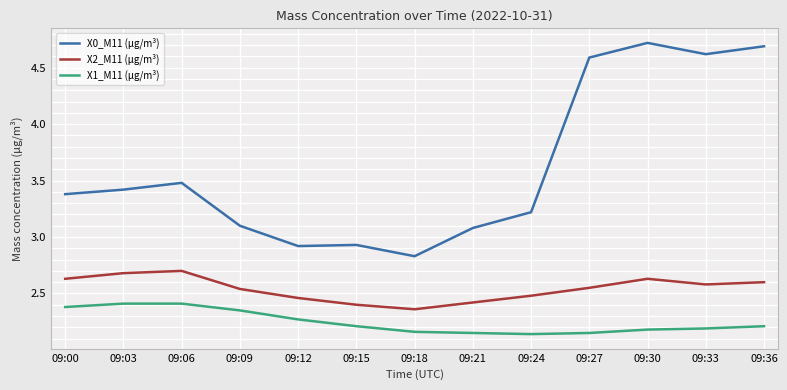

Between 09:03 and 09:18, which series saw the biggest shift?

X0_M11 (μg/m³)